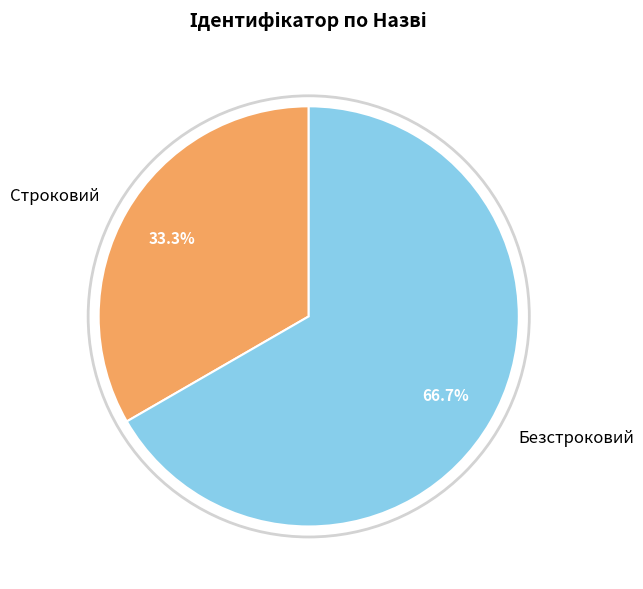

Between Строковий and Безстроковий, which is larger?

Безстроковий